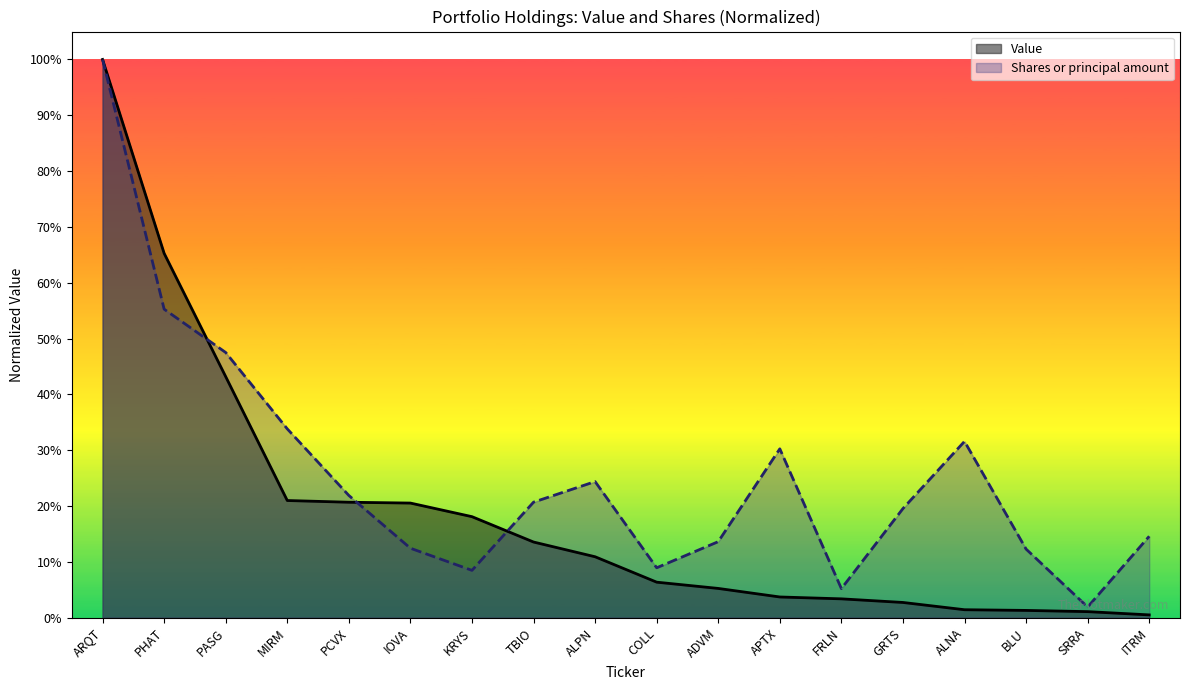

What is the difference between the maximum and second lowest values in the Shares or principal amount series?

0.9